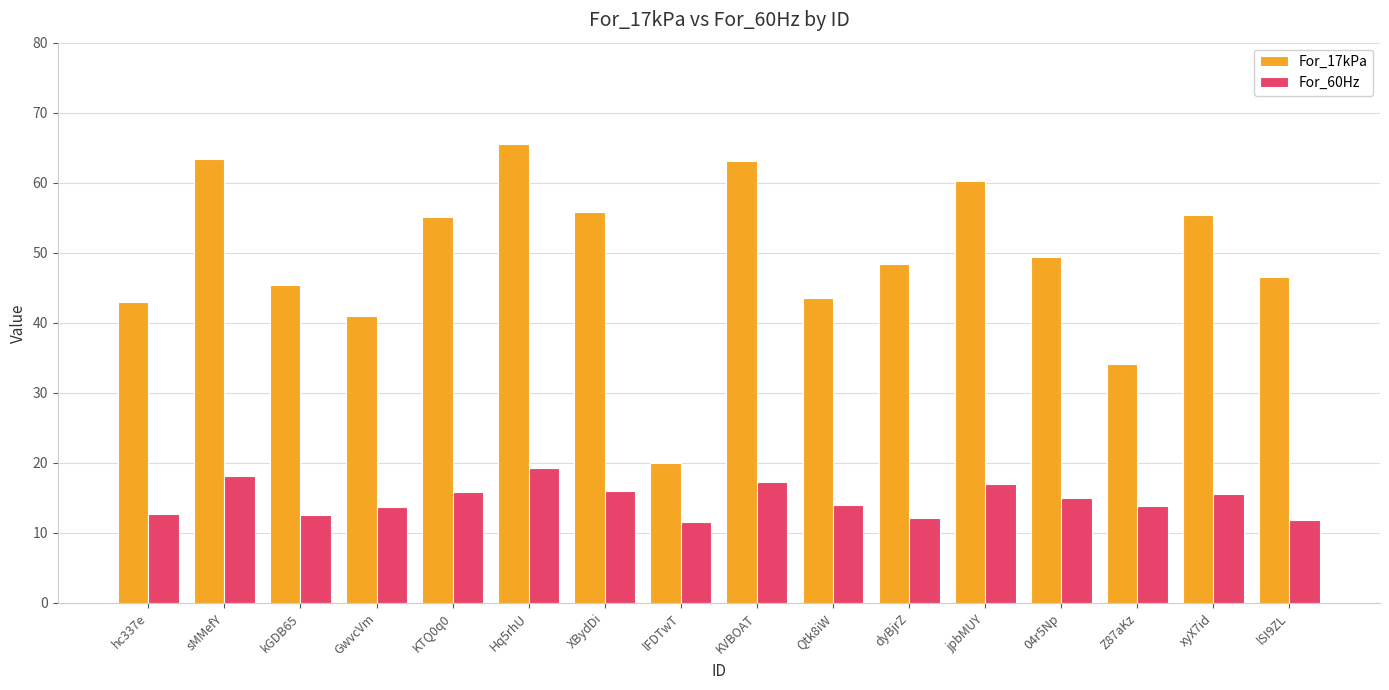

Are the bars grouped side by side (vs. stacked)?

Yes